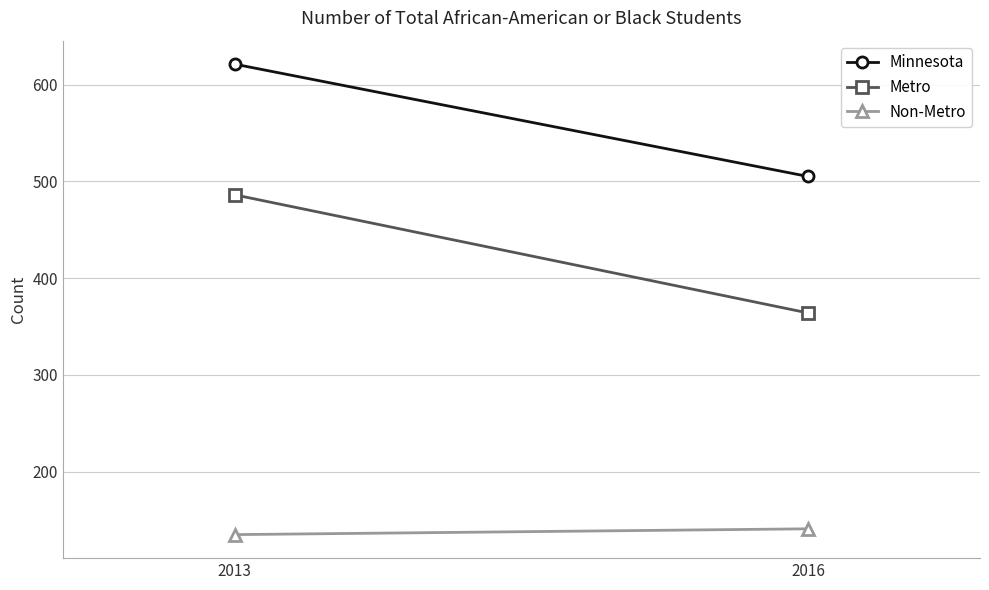

Which has a higher value, 2016 or 2013?

2013